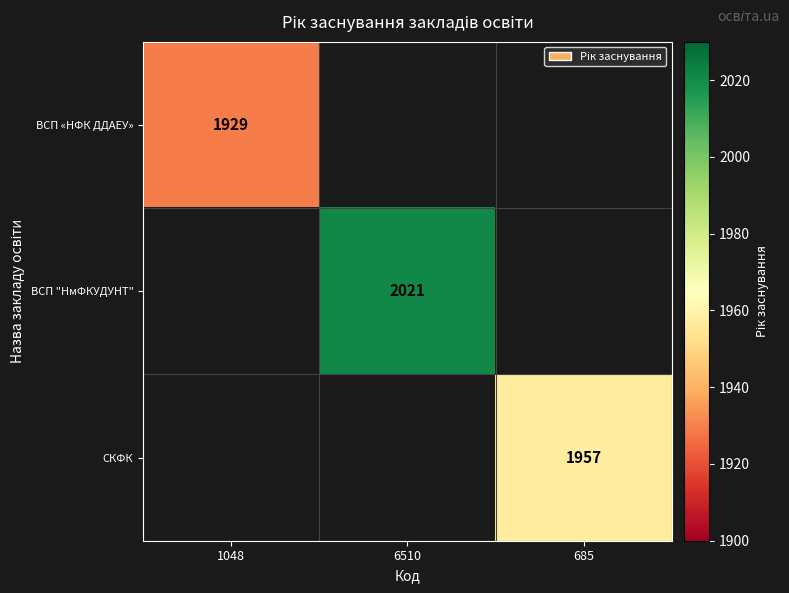

True or false: ВСП «НФК ДДАЕУ» has a value of 2791 at 1048.

False